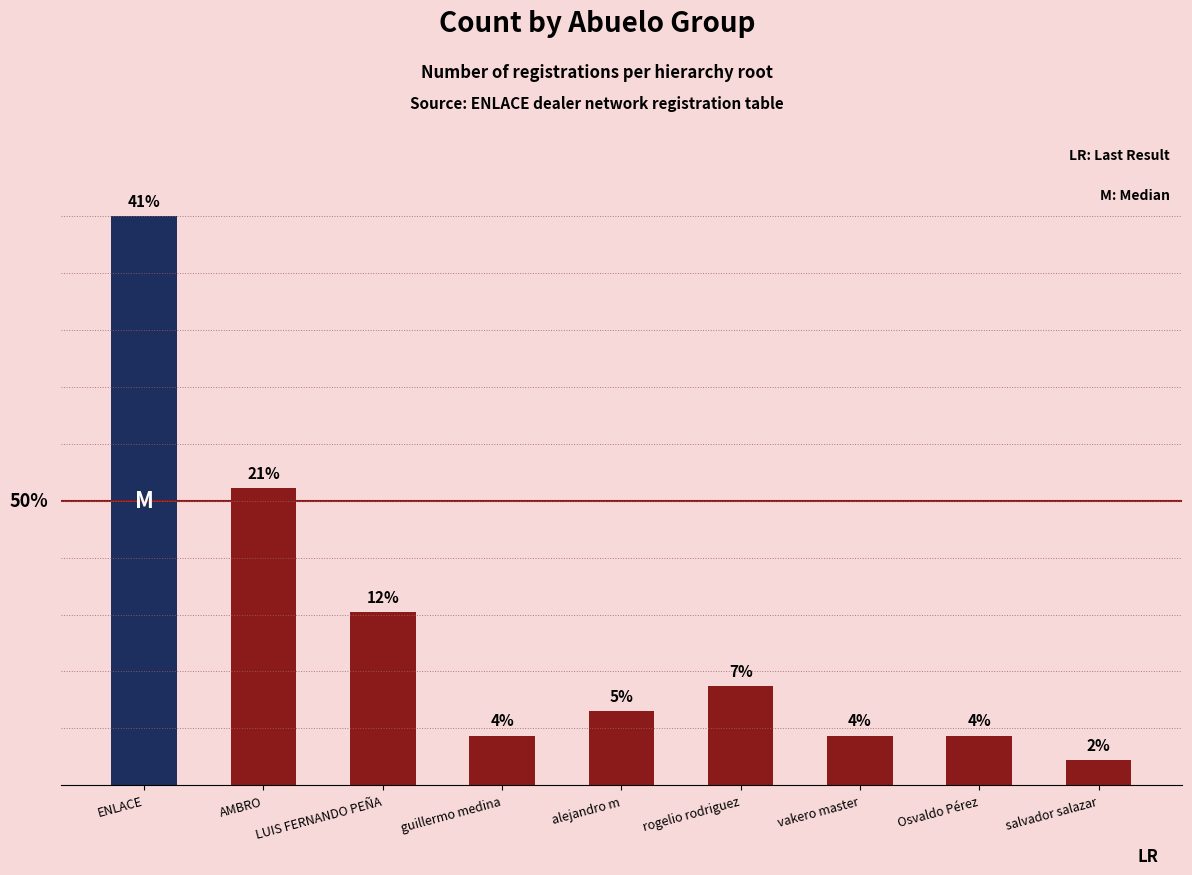

Between ENLACE and rogelio rodriguez, which is larger?

ENLACE